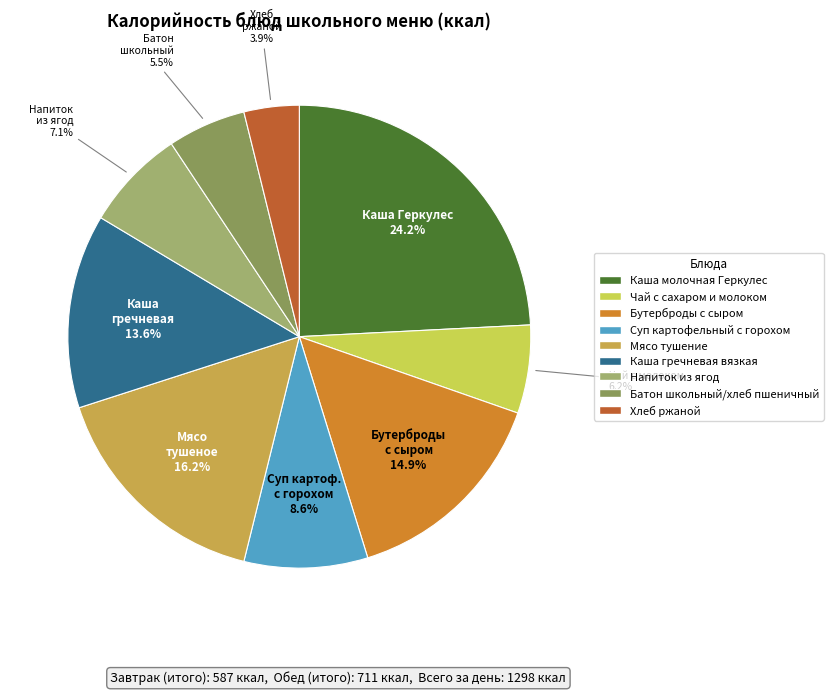

Which has a higher value, Батон школьный/хлеб пшеничный or Каша молочная Геркулес?

Каша молочная Геркулес